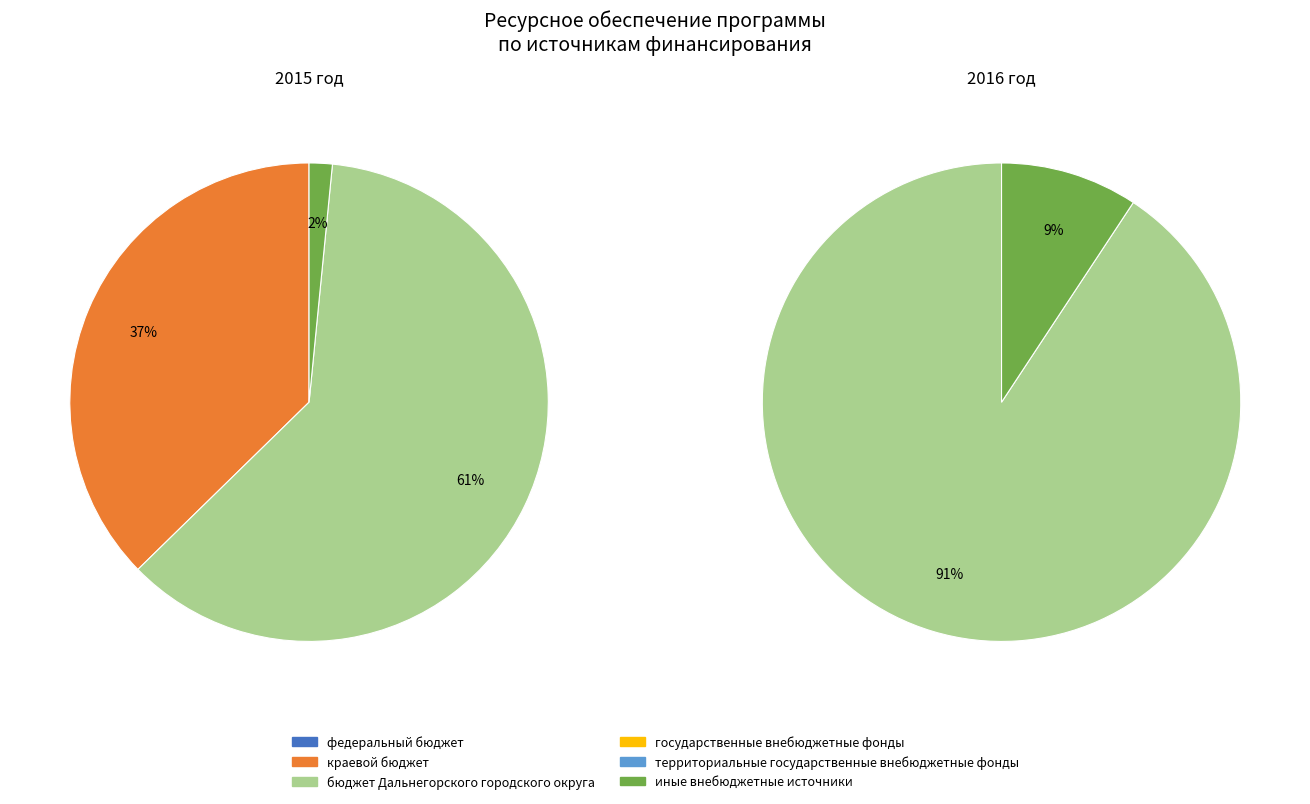

How many segments does this pie chart have?

6